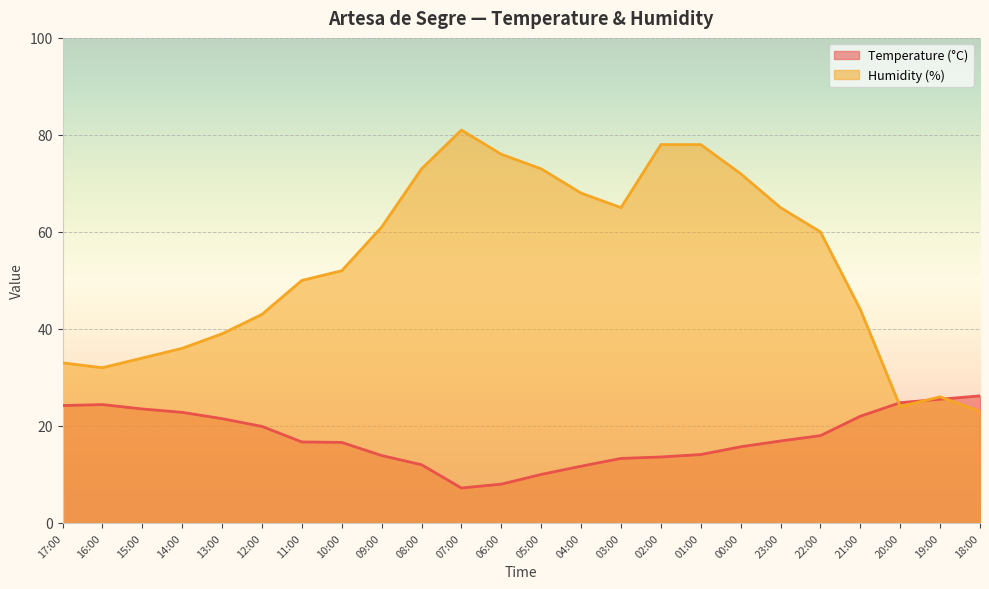

What are all the series names shown in the legend?

Temperature (°C), Humidity (%)